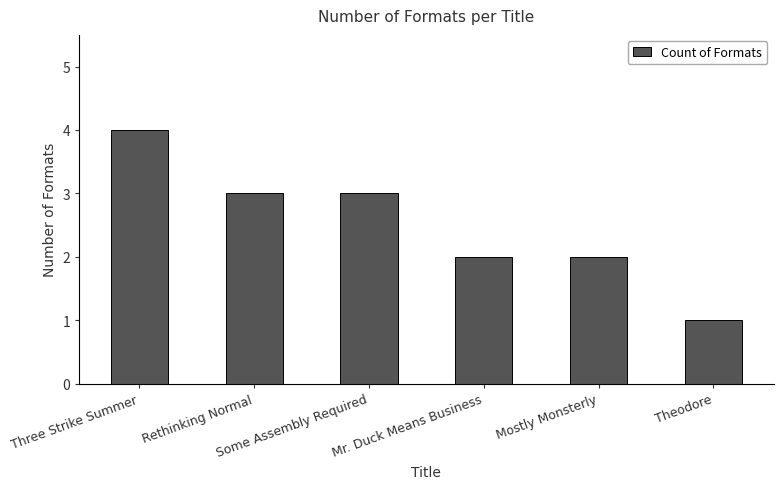

Which category has the highest value across all series?

Three Strike Summer